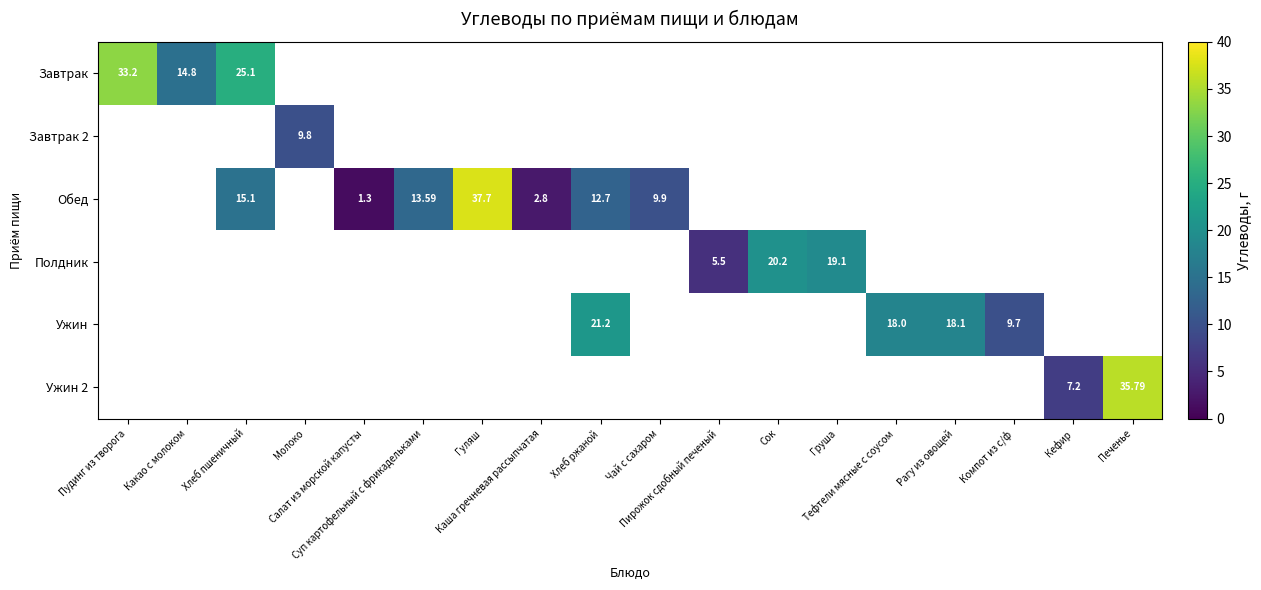

What is the greatest value displayed?

37.7